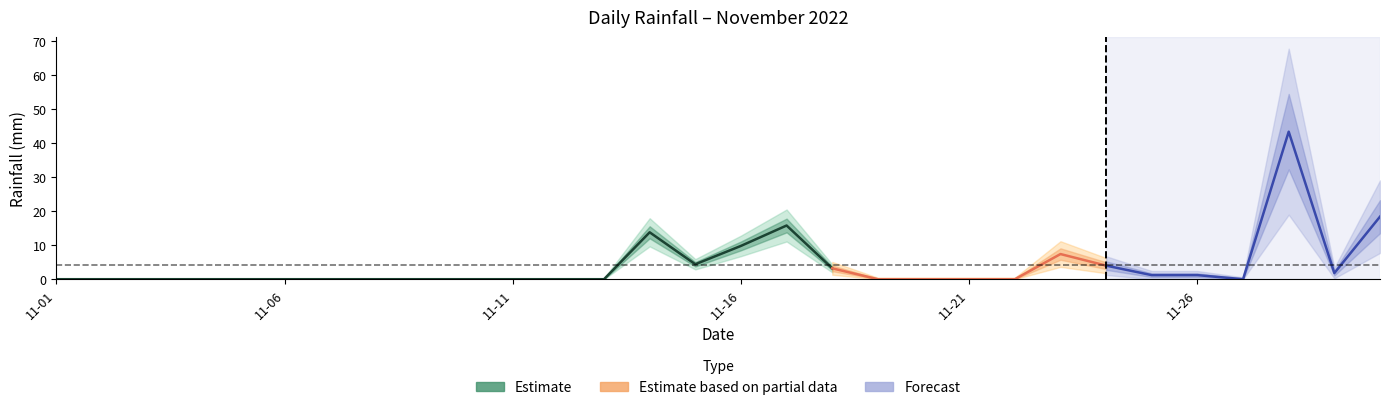

Rank the categories by value from lowest to highest.

2022-11-01, 2022-11-02, 2022-11-03, 2022-11-04, 2022-11-05, 2022-11-06, 2022-11-07, 2022-11-08, 2022-11-09, 2022-11-10, 2022-11-11, 2022-11-12, 2022-11-13, 2022-11-19, 2022-11-20, 2022-11-21, 2022-11-22, 2022-11-27, 2022-11-25, 2022-11-26, 2022-11-29, 2022-11-18, 2022-11-24, 2022-11-15, 2022-11-23, 2022-11-16, 2022-11-14, 2022-11-17, 2022-11-30, 2022-11-28